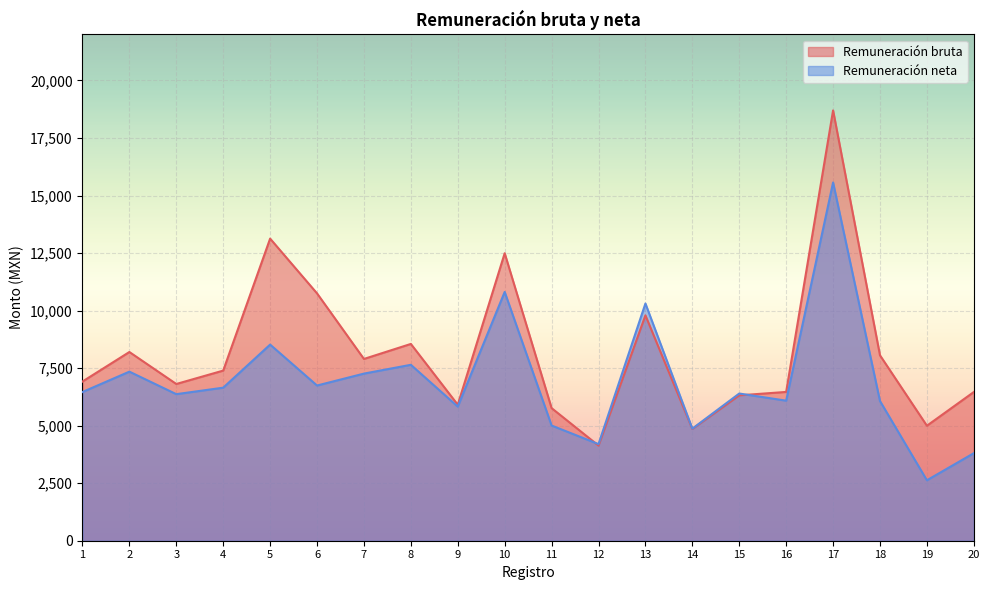

What is the spread (max minus min) of values at 13?

515.2